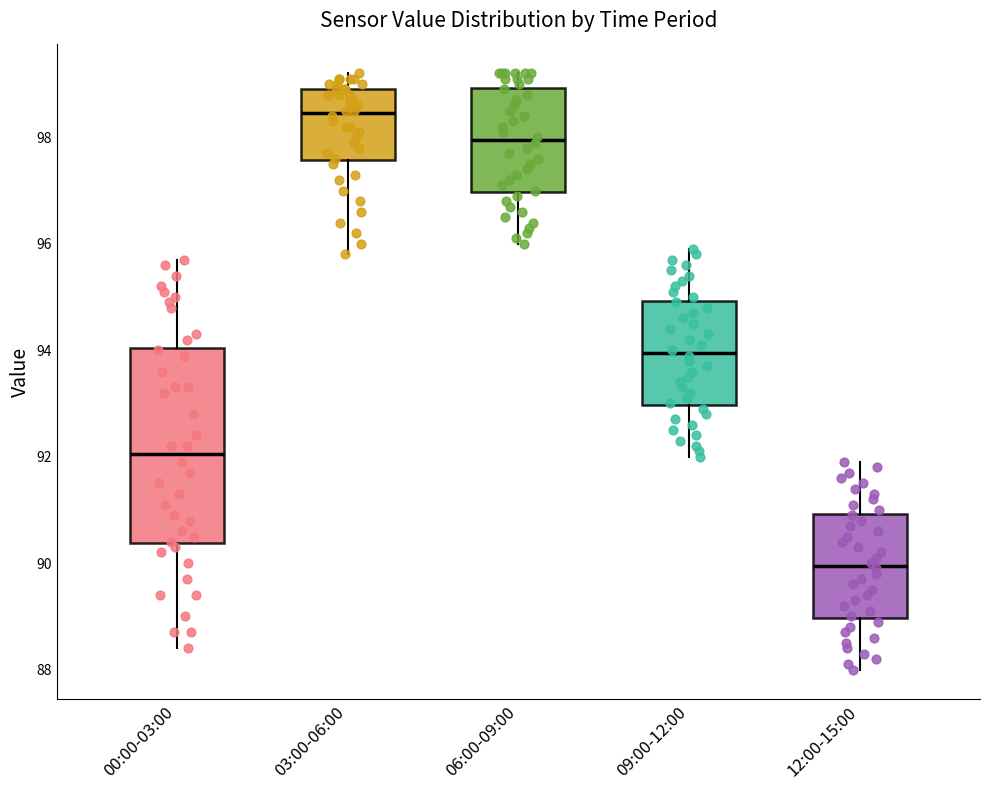

Reading left to right, read every box against the y-axis: the position of its median line, the range the box covers, and the ends of its whiskers. The values are not printed on the chart, so give them approximately, as read against the axis.

00:00-03:00: median 92.0, box 90.4 to 94.0, whiskers 88.4 to 95.8
03:00-06:00: median 98.4, box 97.6 to 99.0, whiskers 95.8 to 99.2
06:00-09:00: median 98.0, box 97.0 to 99.0, whiskers 96.0 to 99.2
09:00-12:00: median 94.0, box 93.0 to 95.0, whiskers 92.0 to 96.0
12:00-15:00: median 90.0, box 89.0 to 91.0, whiskers 88.0 to 92.0